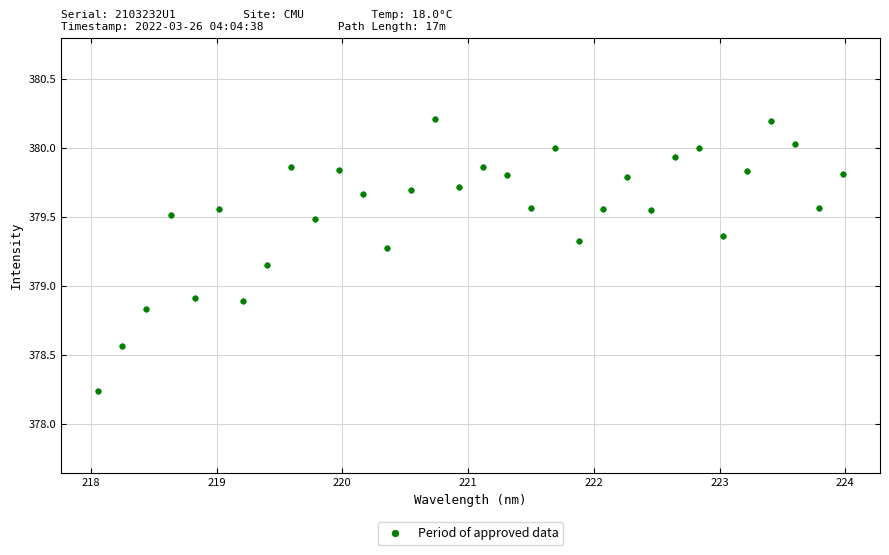

What is the range of X values (max minus min)?

5.9